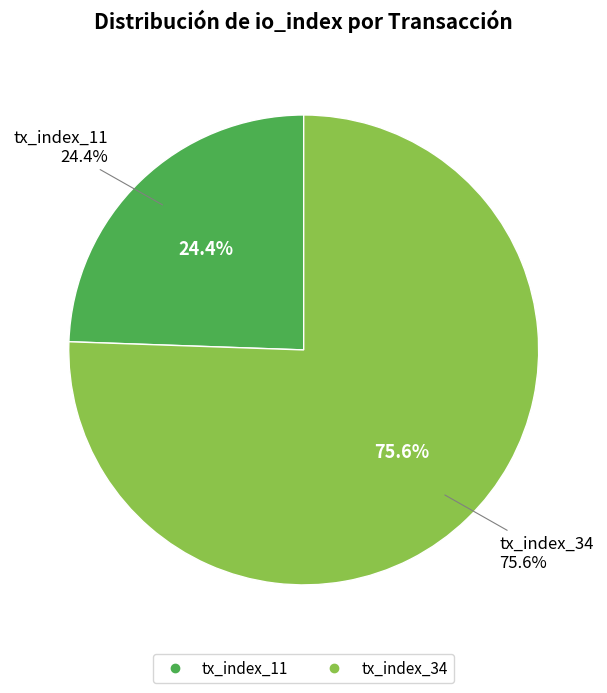

How many segments does this pie chart have?

2